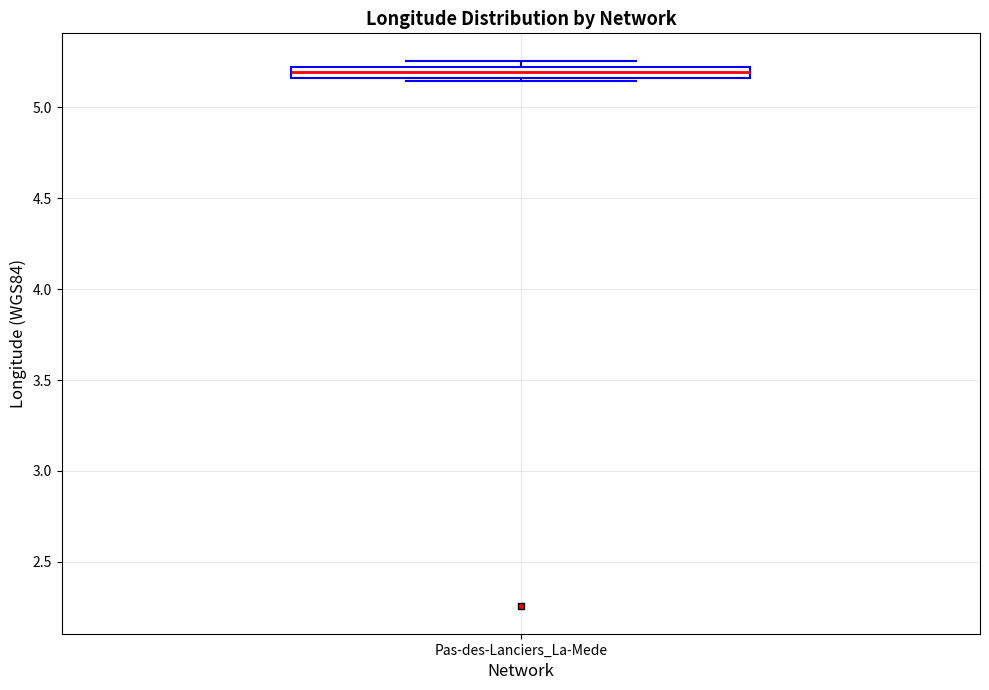

Where is the lower edge of the box for Pas-des-Lanciers_La-Mede on the y-axis? The values are not printed on the chart, so give them approximately, as read against the axis.

5.15